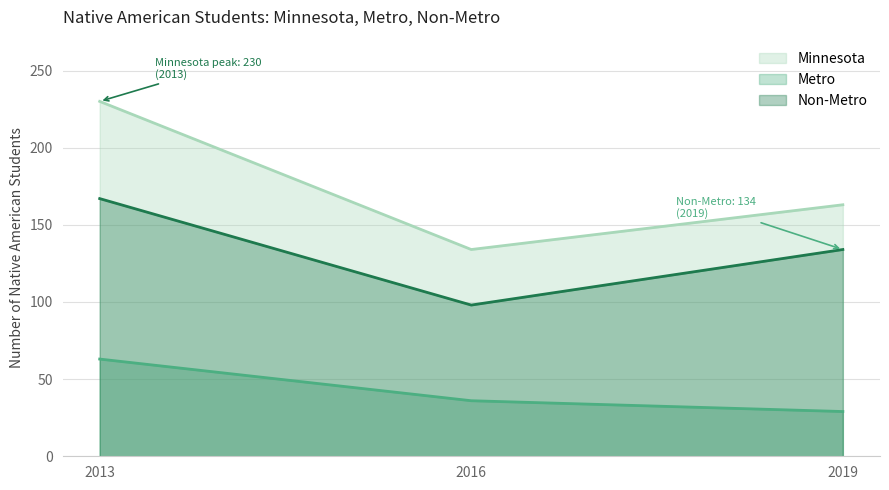

What is the maximum value for Non-Metro?

167